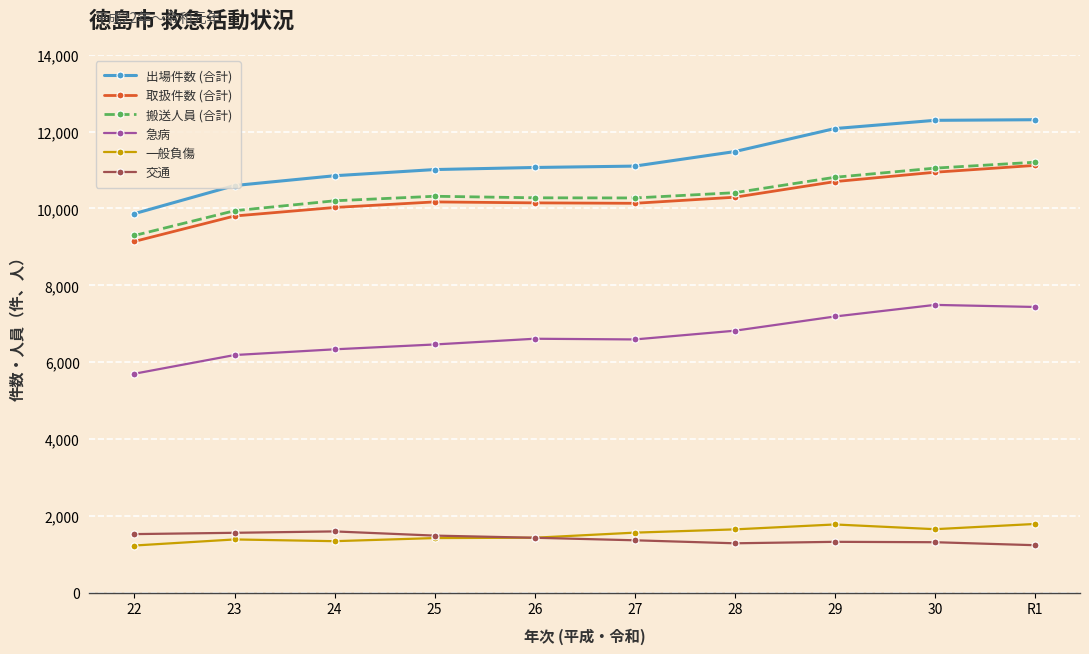

Count the number of categories in the chart.

10